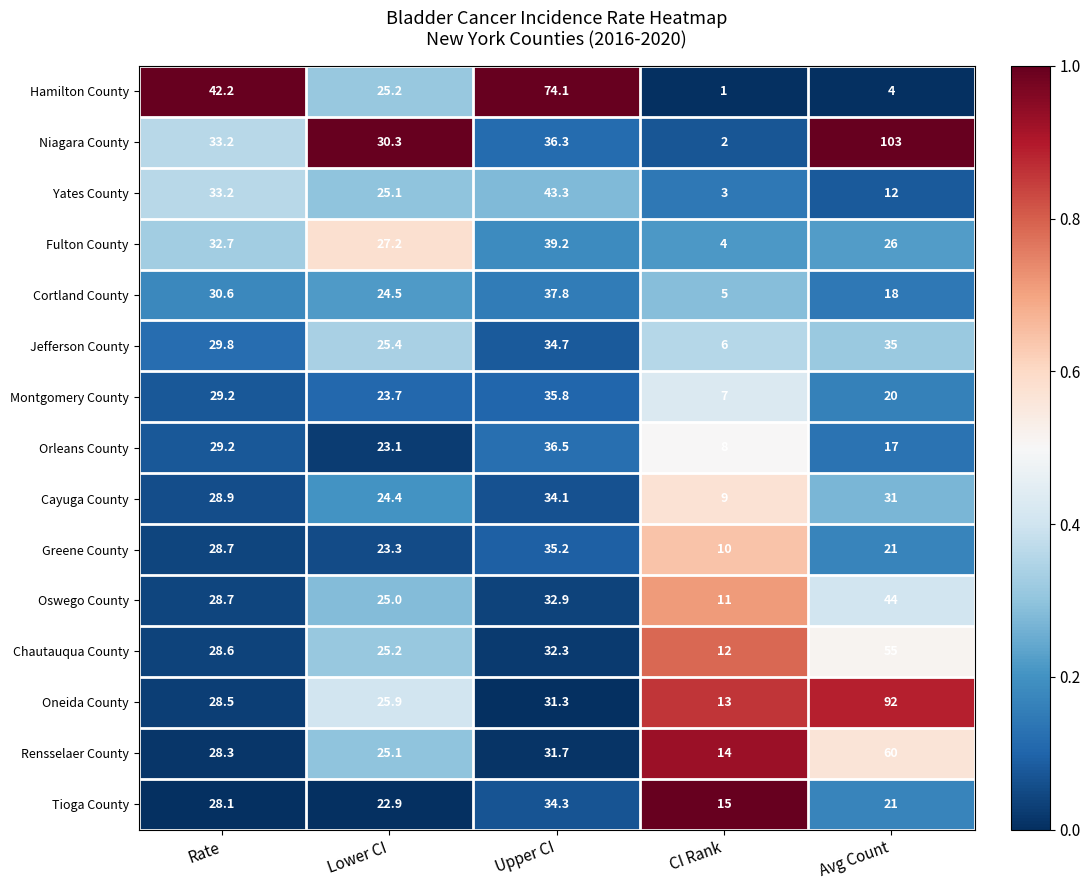

What is the approximate value of Oneida County at Avg Count?

92.0